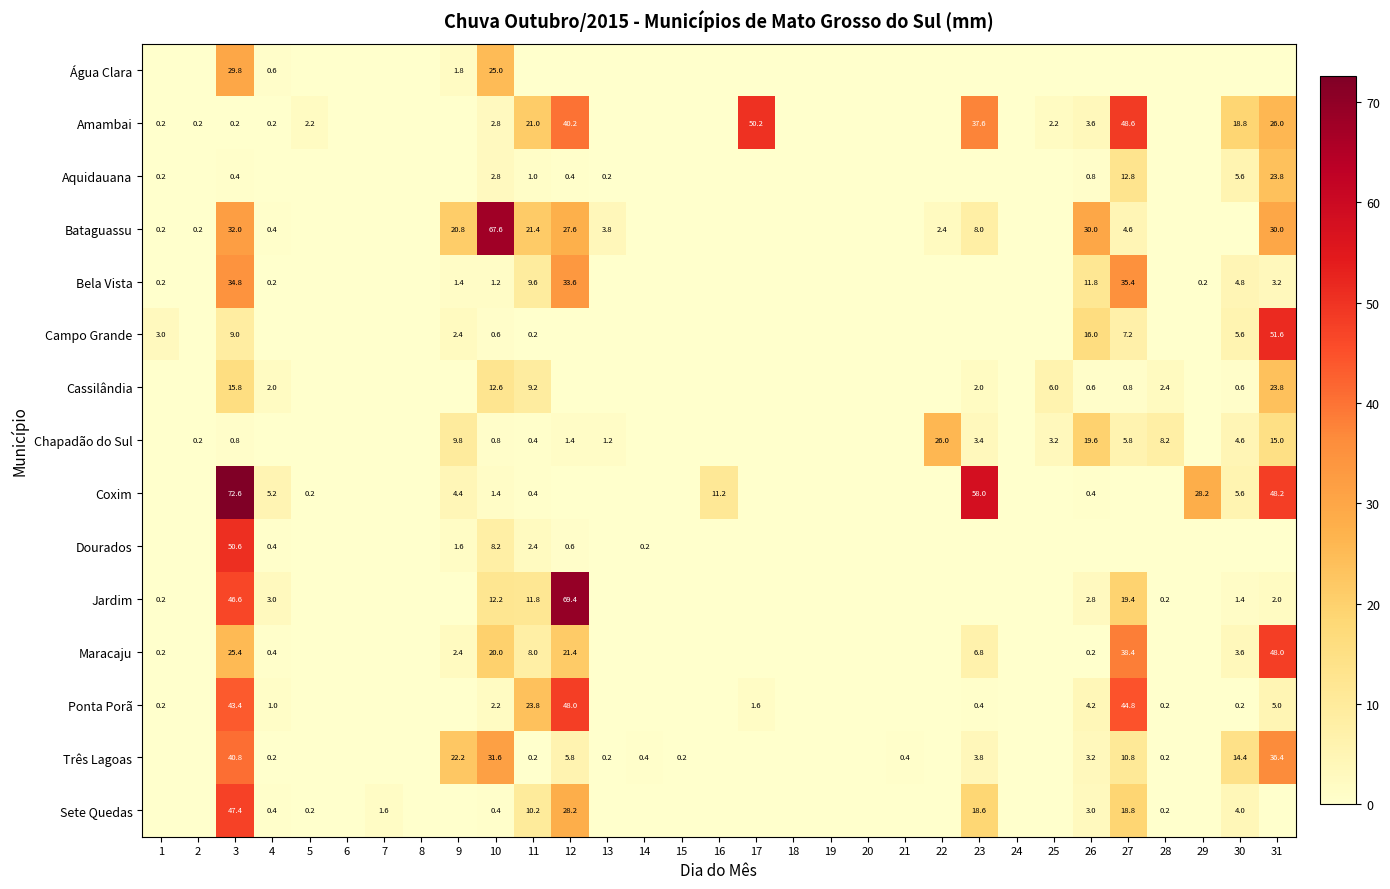

True or false: Maracaju has a value of 8.0 at 11.

True